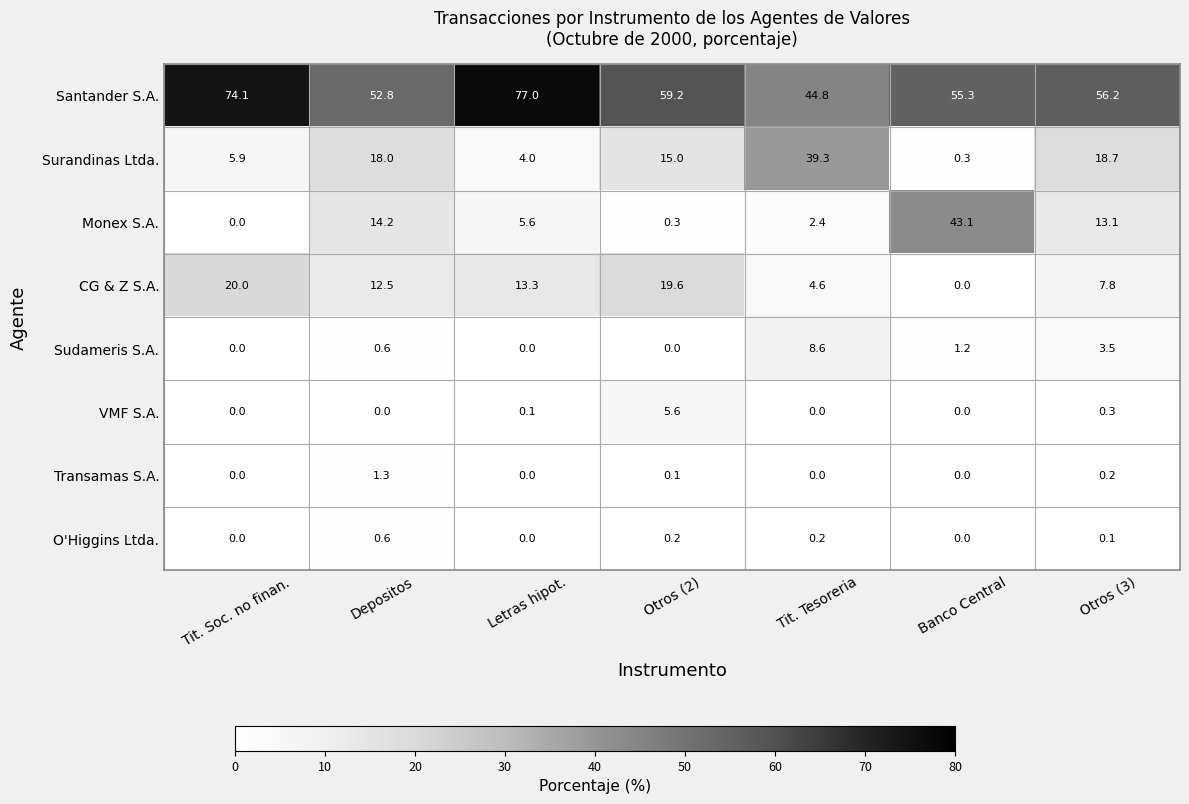

At how many categories does at least one series exceed 12?

7